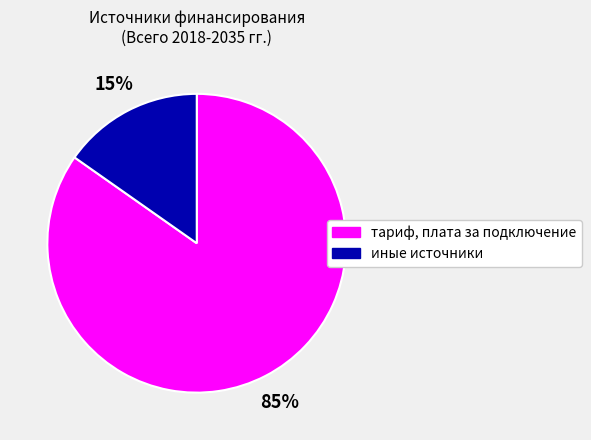

The иные источники slice represents 15% of the pie. True or false?

True